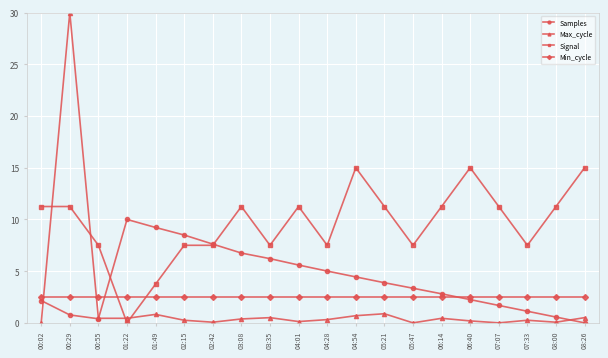

The value of Samples at 01:22 is 13.1. True or false?

False